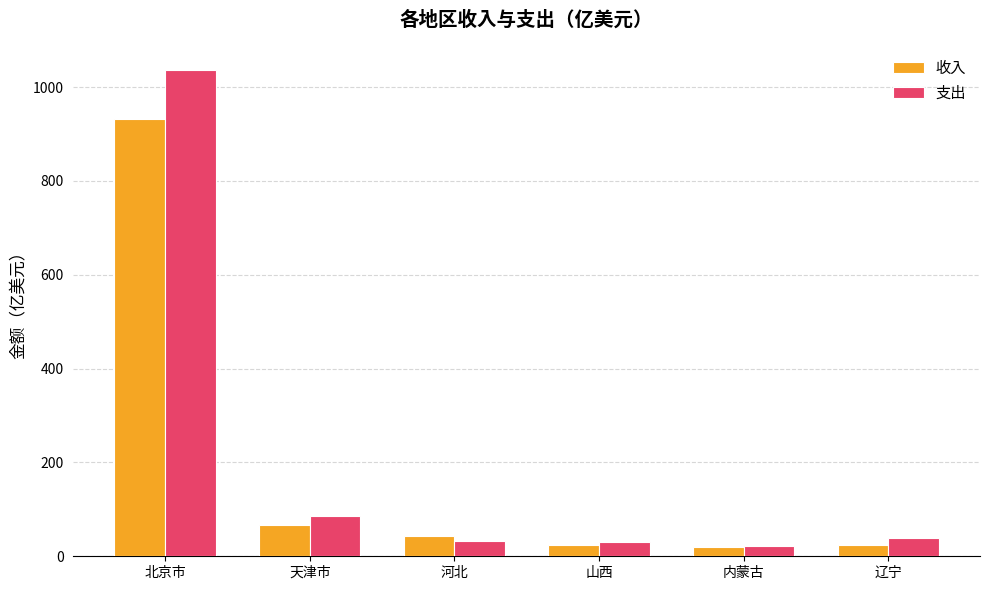

What is the difference between the 支出 values at 山西 and 天津市?

56.5